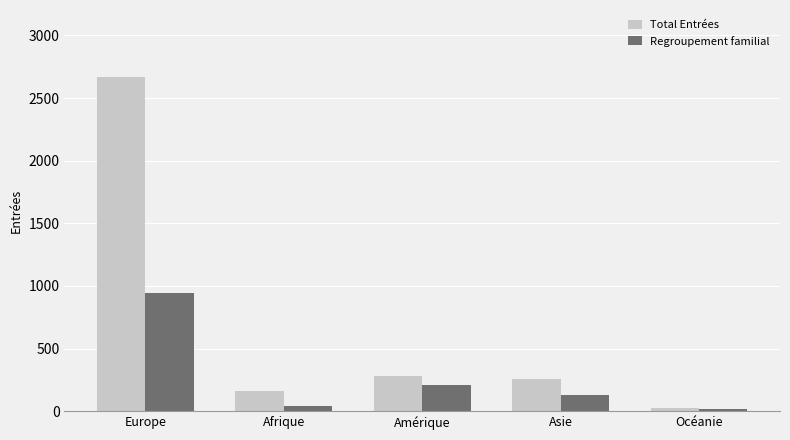

How many values in the Regroupement familial series are below 131?

2